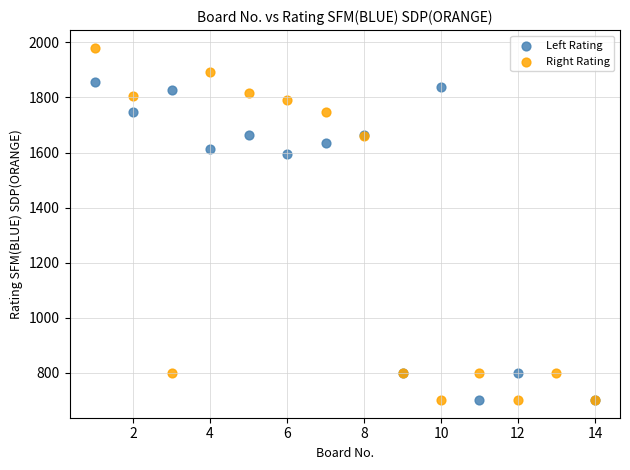

Which series reaches the maximum Y coordinate?

Right Rating